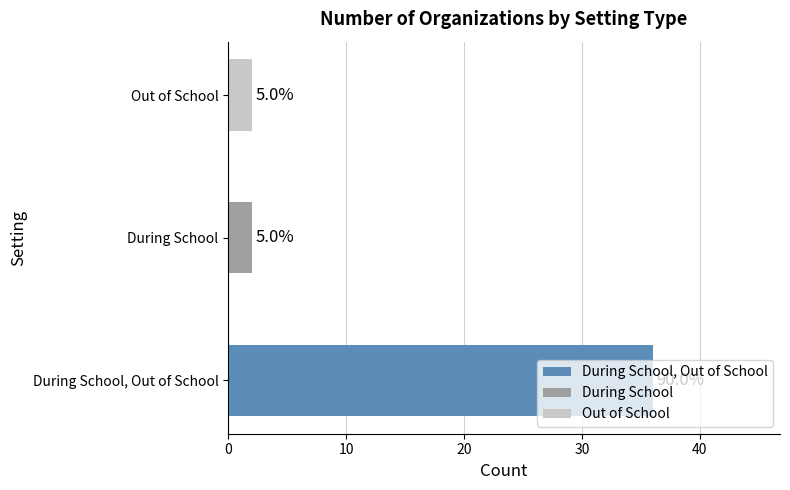

Is it true that During School equals 2699 at iTutor.com?

False